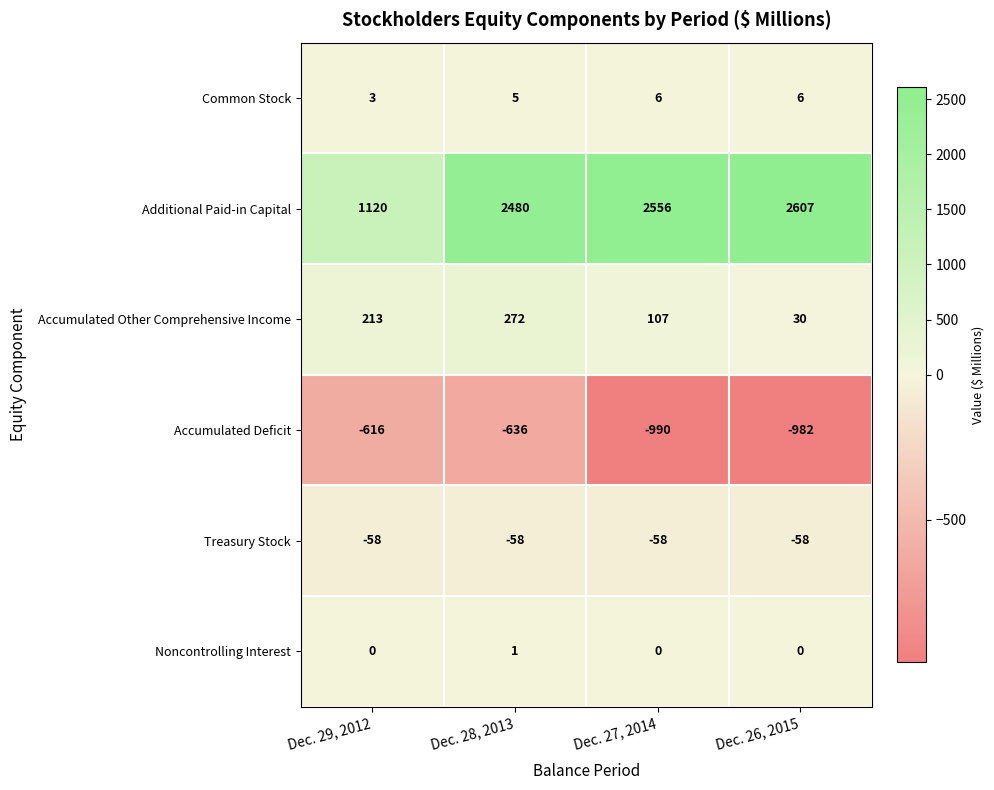

True or false: Noncontrolling Interest has a value of -1 at Dec. 26, 2015.

False